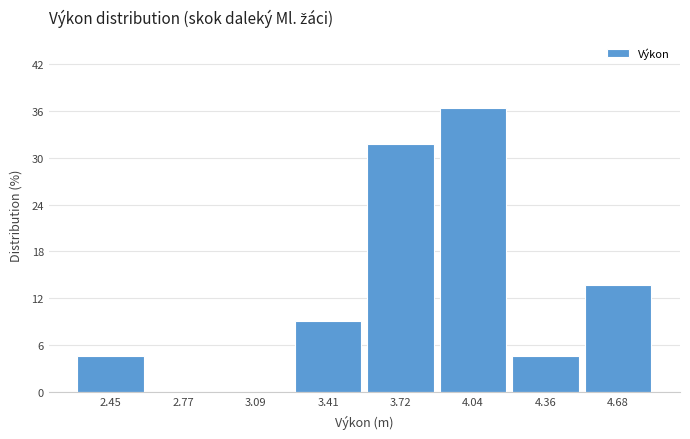

Reading left to right, transcribe this chart: for each bar, give the range it covers on the x-axis and its height. Neither the bar edges nor the heights are printed on the chart, so give them approximately, as read against the axes.

2.30 to 2.60: 5
2.60 to 2.95: 0
2.95 to 3.25: 0
3.25 to 3.55: 9
3.55 to 3.90: 32
3.90 to 4.20: 36
4.20 to 4.50: 5
4.50 to 4.85: 14